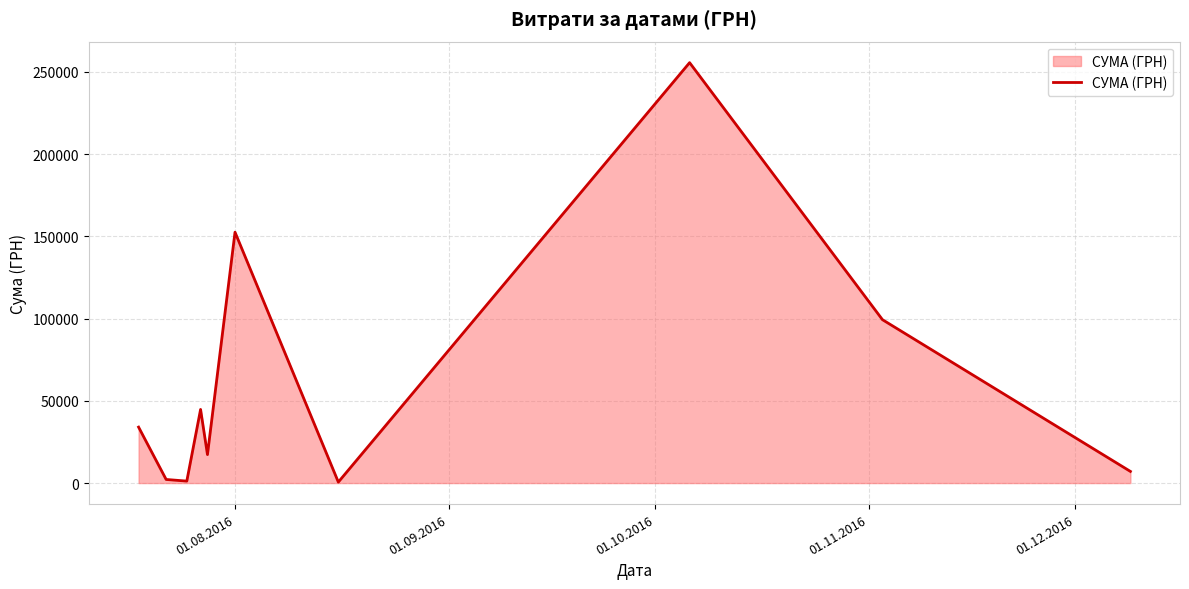

What is the maximum value shown in the chart?

255550.2